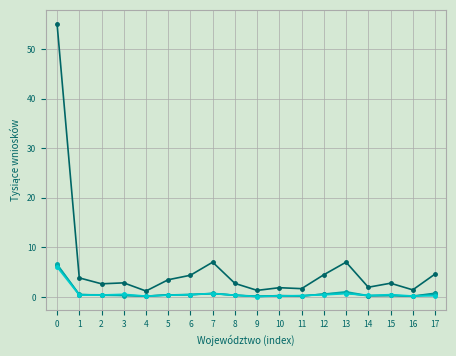

What is the greatest value displayed?

55.1